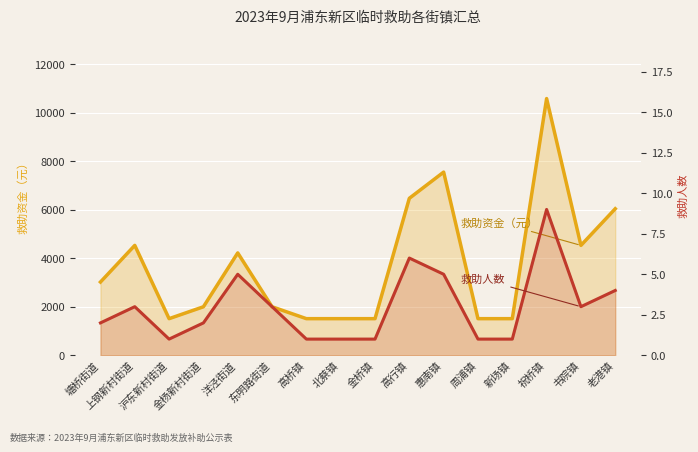

What is the sum of all 救助资金（元） values?

60000